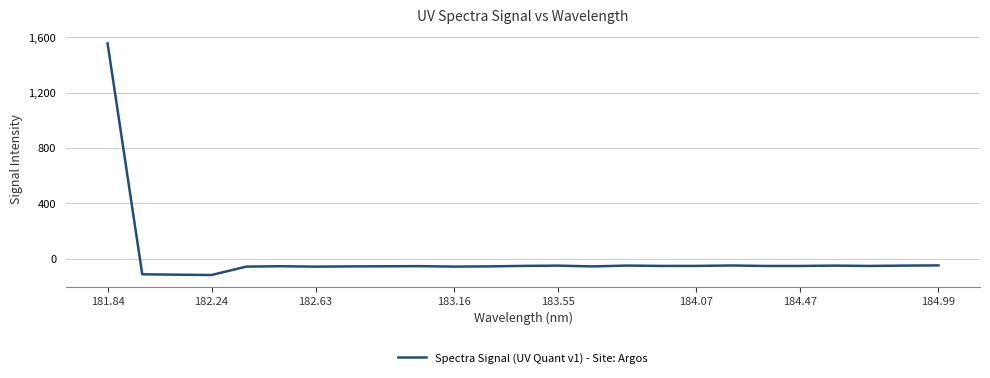

What is the smallest value displayed?

-117.2